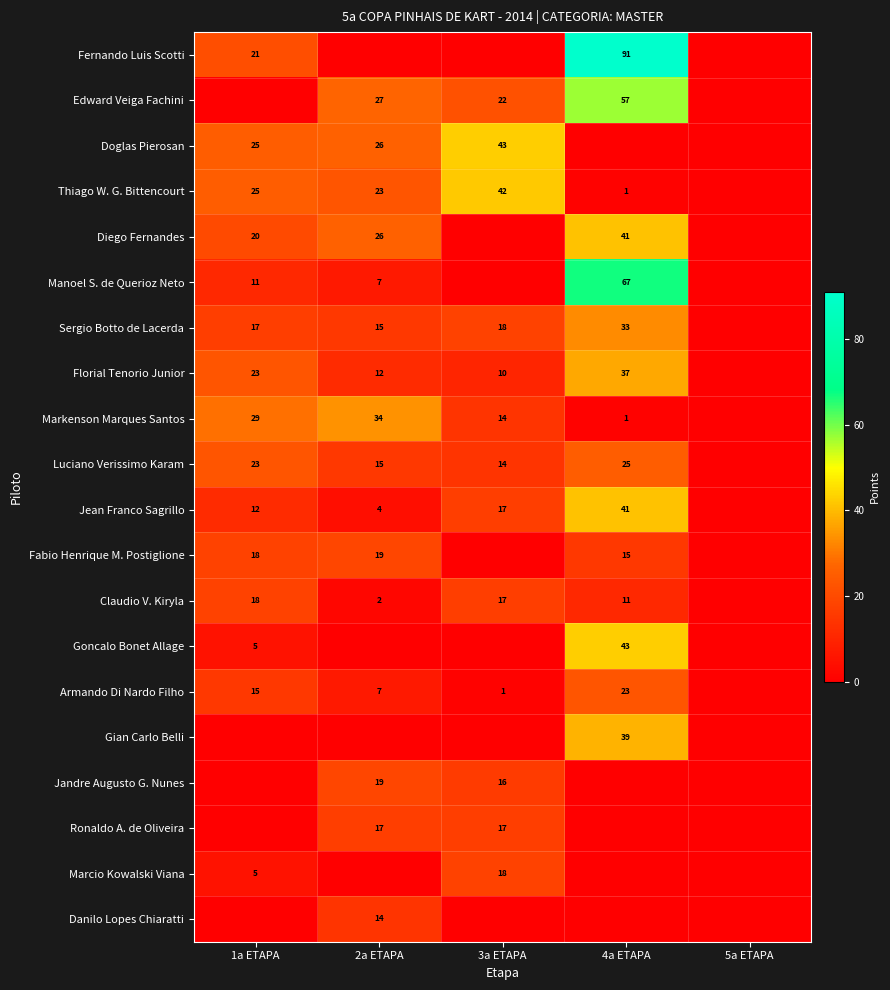

True or false: Jandre Augusto G. Nunes has a value of 16 at 3a ETAPA.

True